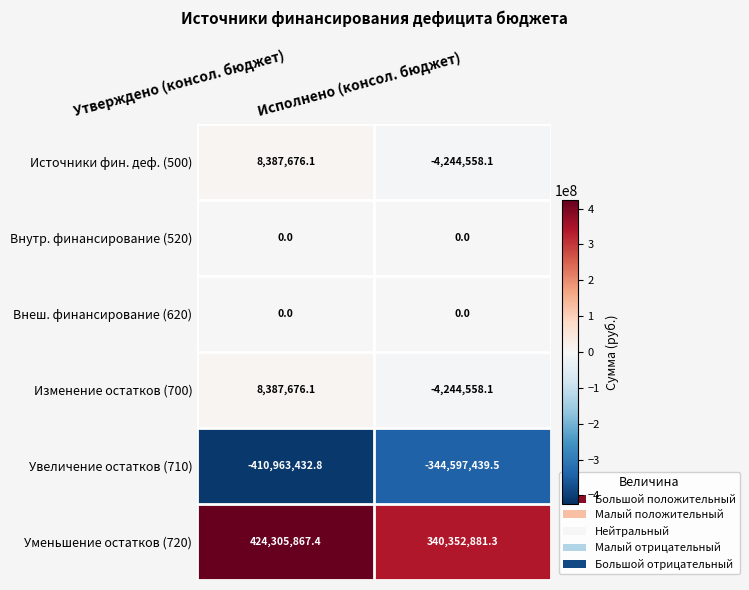

Rank the categories by Уменьшение остатков (720) value from lowest to highest.

Исполнено (консол. бюджет), Утверждено (консол. бюджет)